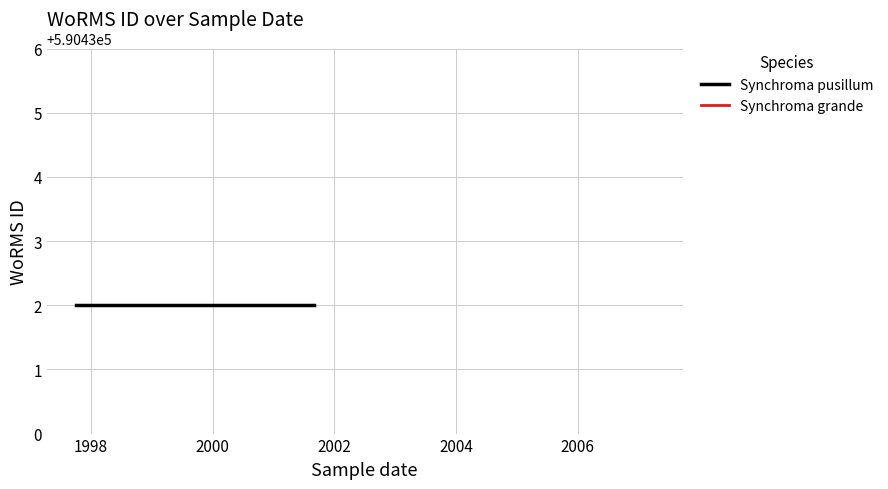

Which label corresponds to the largest value in the chart?

2007-04-01